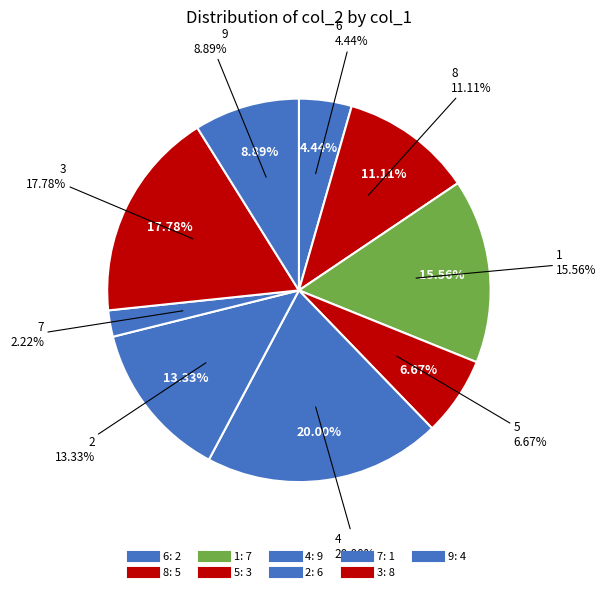

Which category has the biggest portion of the pie?

4